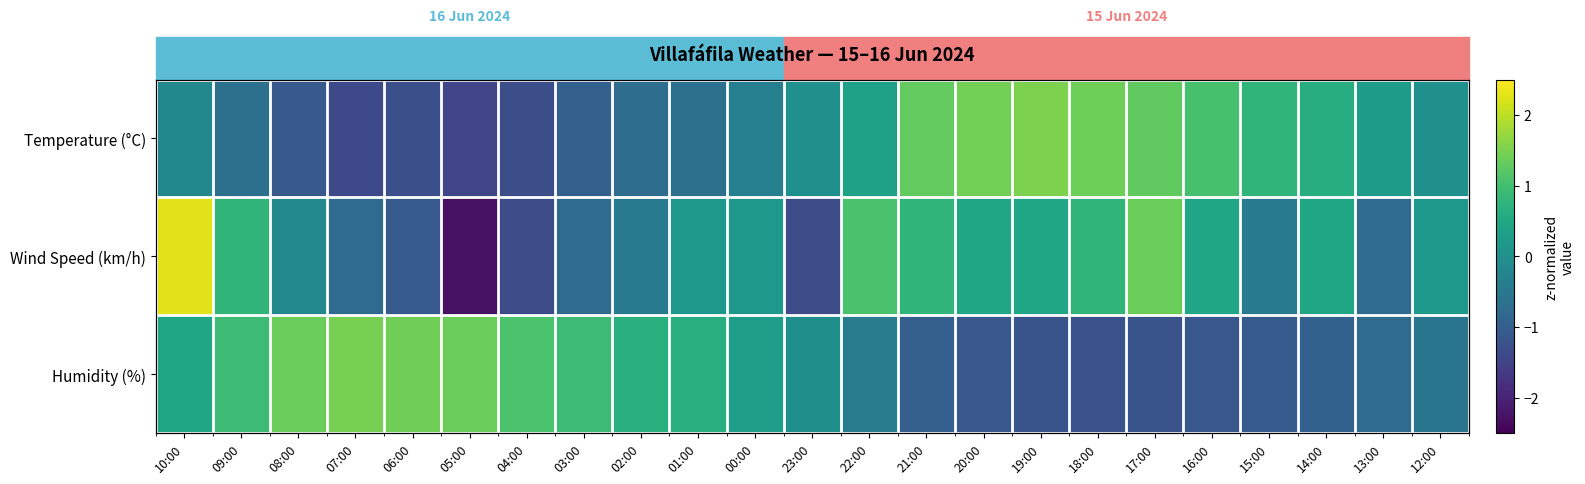

How many categories are shown in the chart?

23